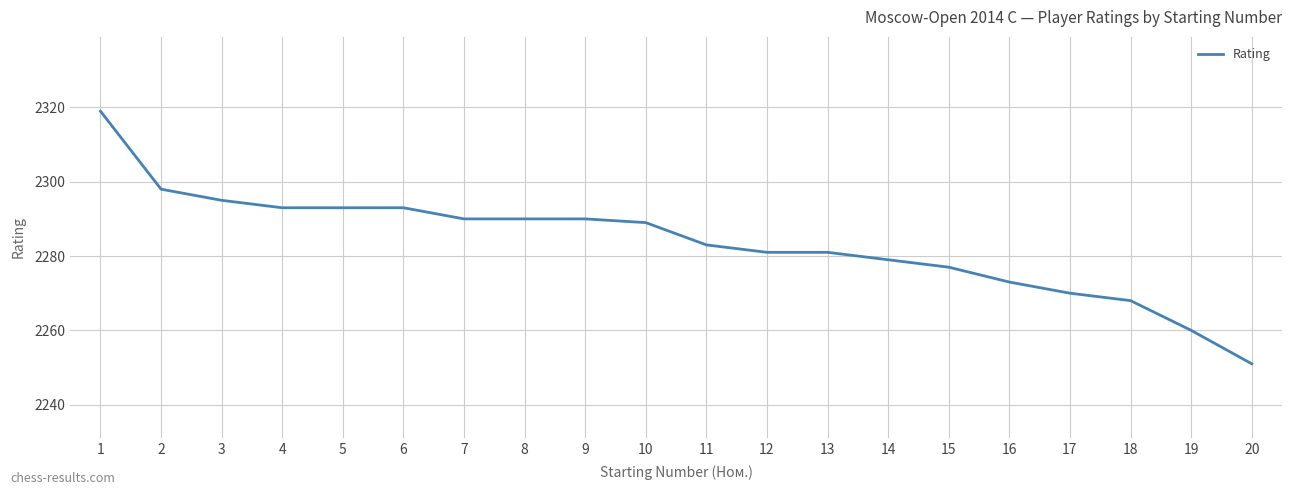

What is the difference between the maximum and minimum values?

68